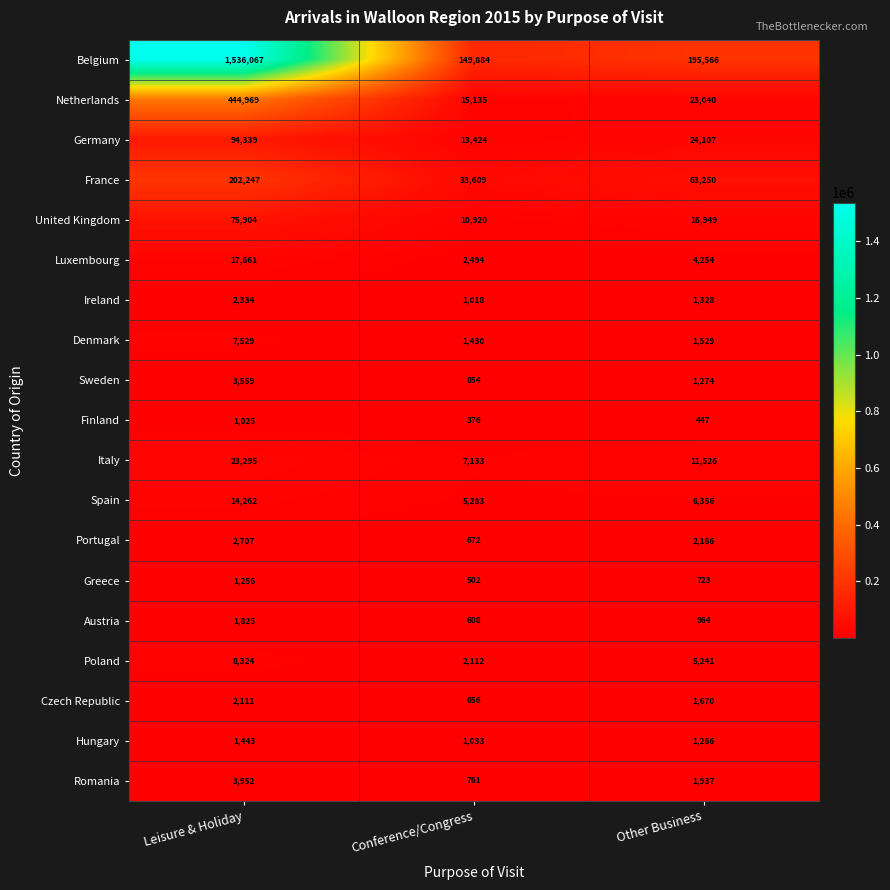

At Other Business, list the series in order from smallest to largest.

Finland, Greece, Austria, Hungary, Sweden, Ireland, Denmark, Czech Republic, Romania, Portugal, Luxembourg, Poland, Spain, Italy, United Kingdom, Netherlands, Germany, France, Belgium